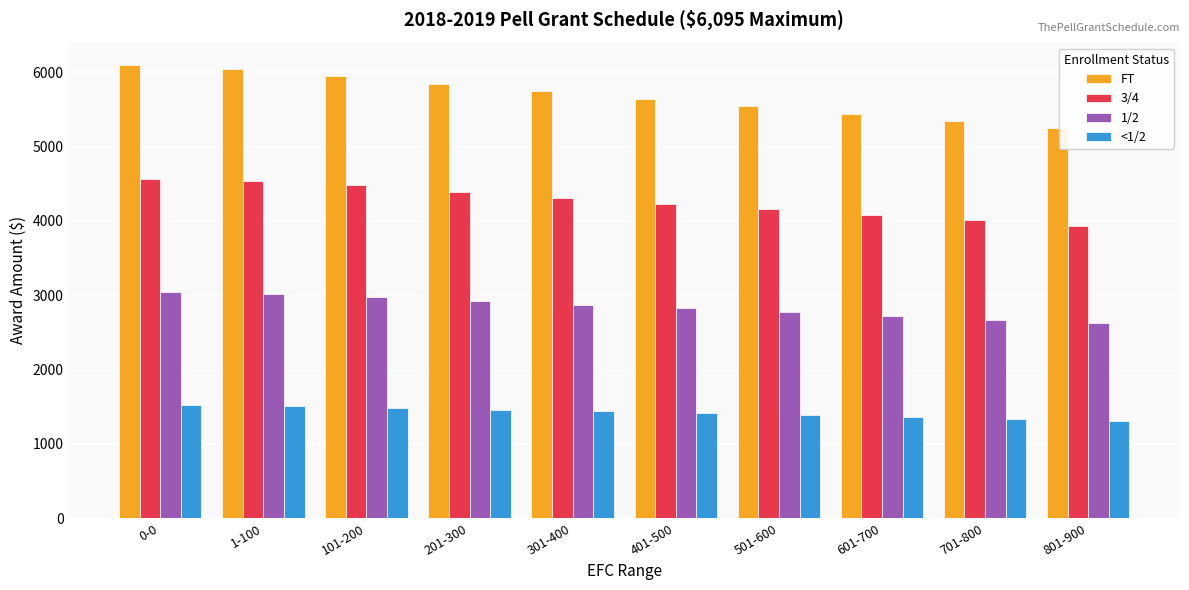

What is the difference between the FT values at 401-500 and 501-600?

100